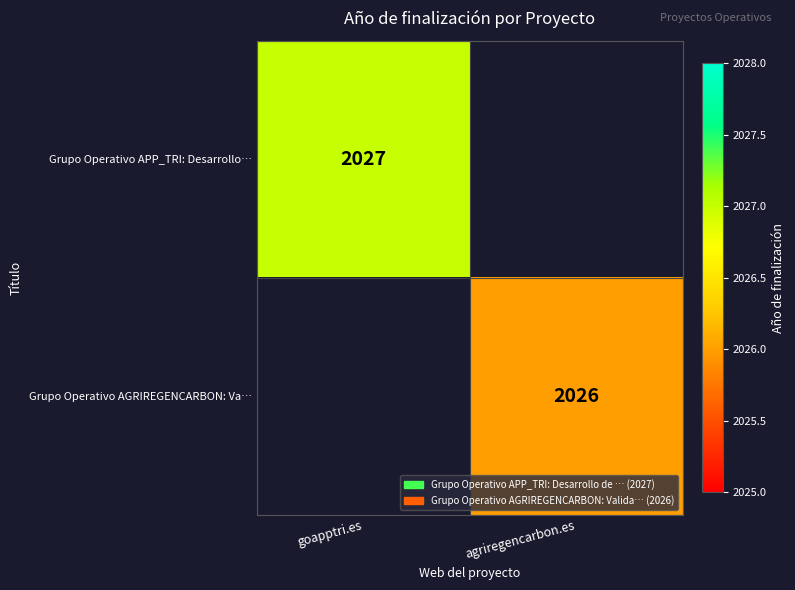

Is it true that Grupo Operativo AGRIREGENCARBON: Va… equals 749 at agriregencarbon.es?

False